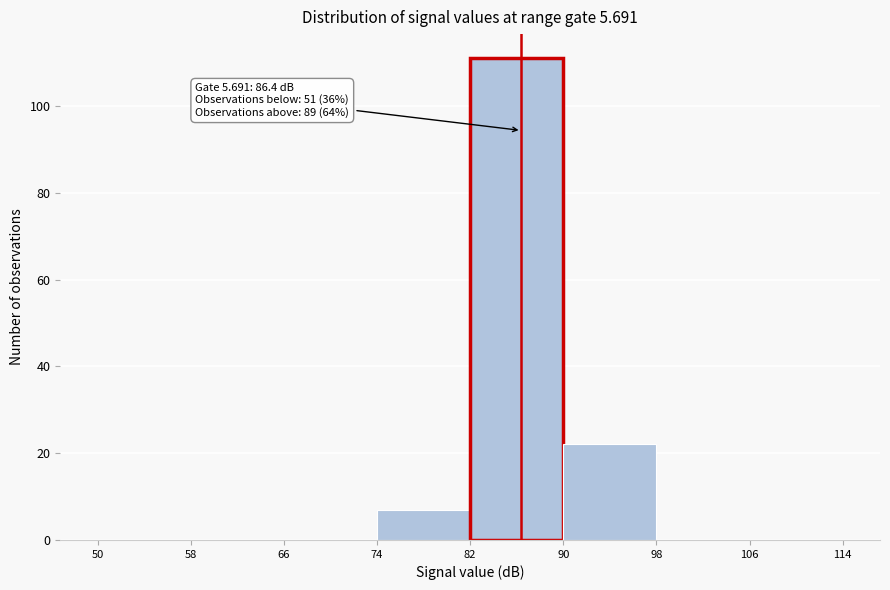

Which range on the x-axis has the tallest bar?

82 to 90